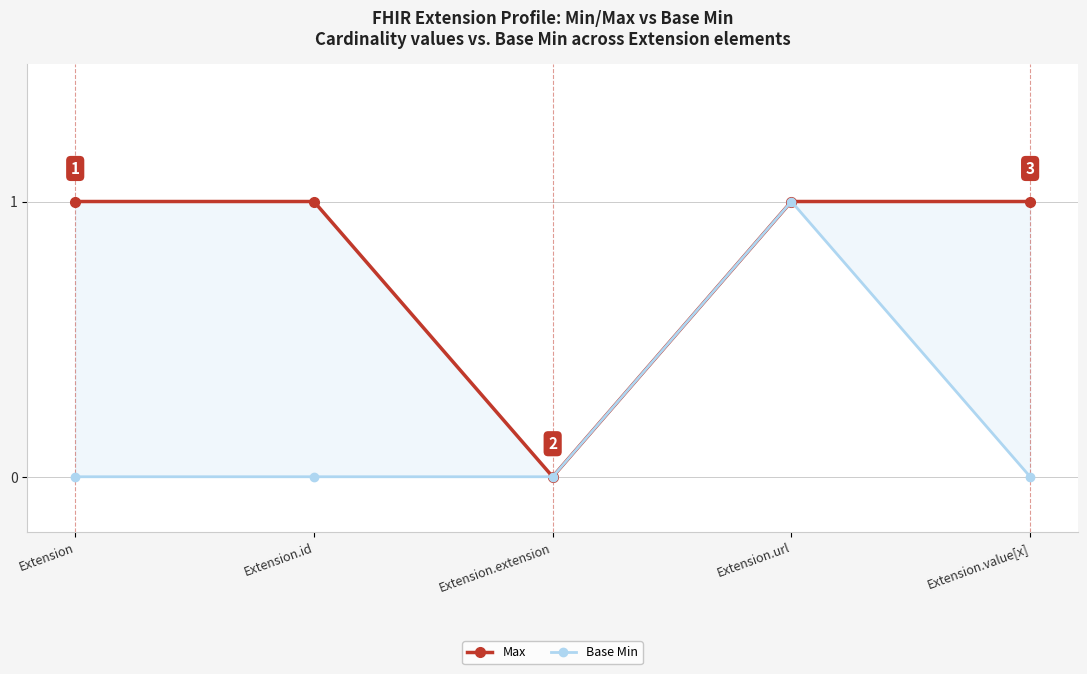

What are all the series names shown in the legend?

Max, Base Min